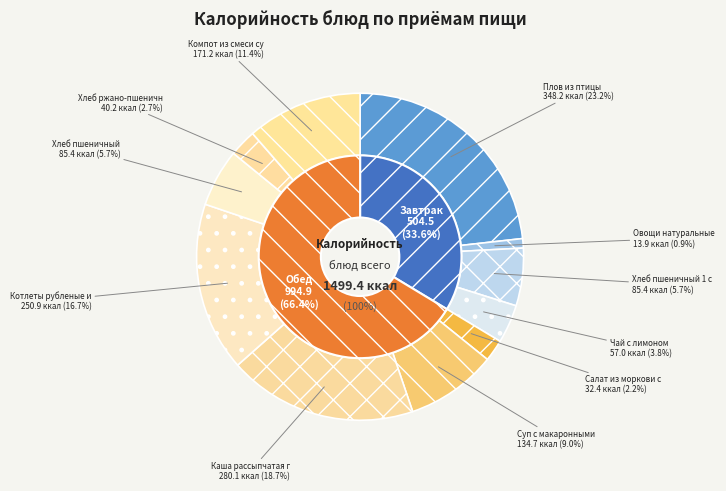

Rank the categories by value from lowest to highest.

Овощи натуральные соленые, Салат из моркови с сахаром, Хлеб ржано-пшеничный, Чай с лимоном, Хлеб пшеничный 1 сорт, Хлеб пшеничный, Суп с макаронными изделиями и картофелем, Компот из смеси сухофруктов, Котлеты рубленые из птицы, Каша рассыпчатая гречневая, Плов из птицы